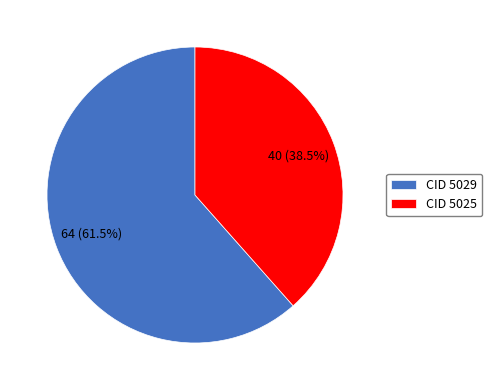

Count the number of slices in the pie.

2